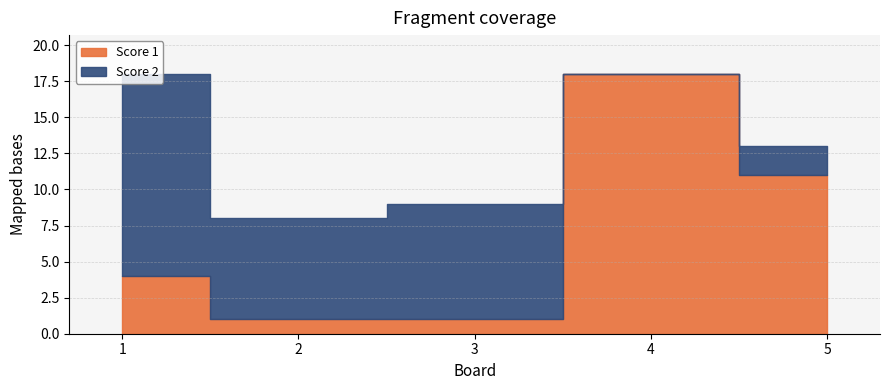

Is the value of Score 2 at 5 greater than the value of Score 1 at 5?

No